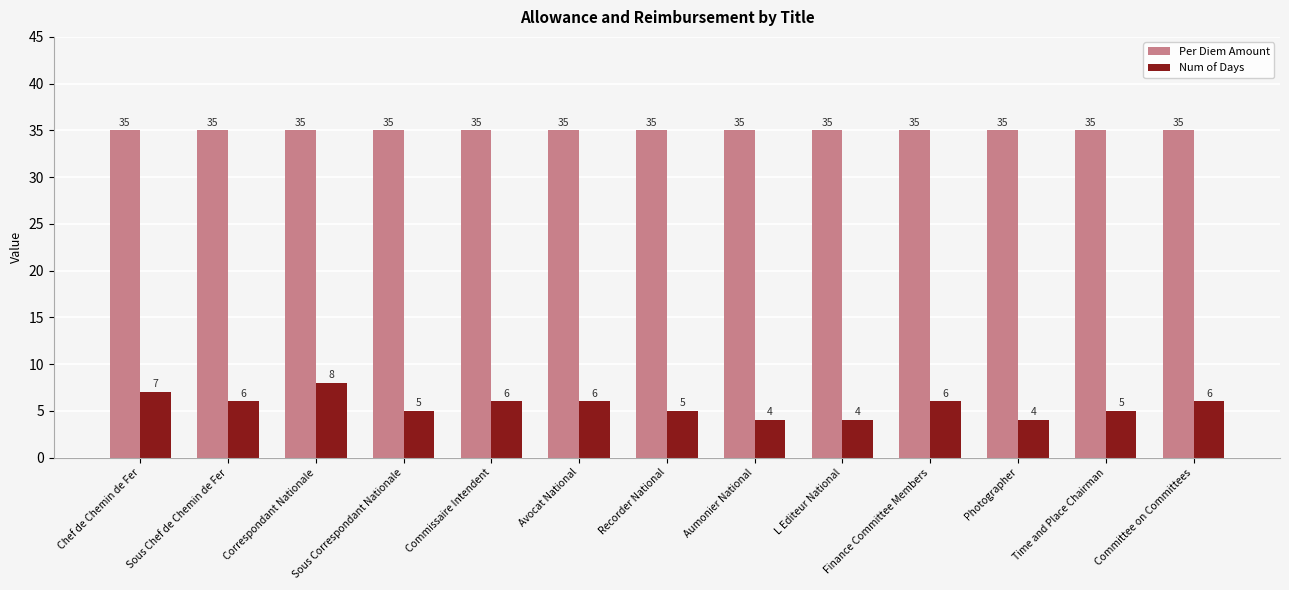

List the series in order of their overall mean, lowest first.

Num of Days, Per Diem Amount